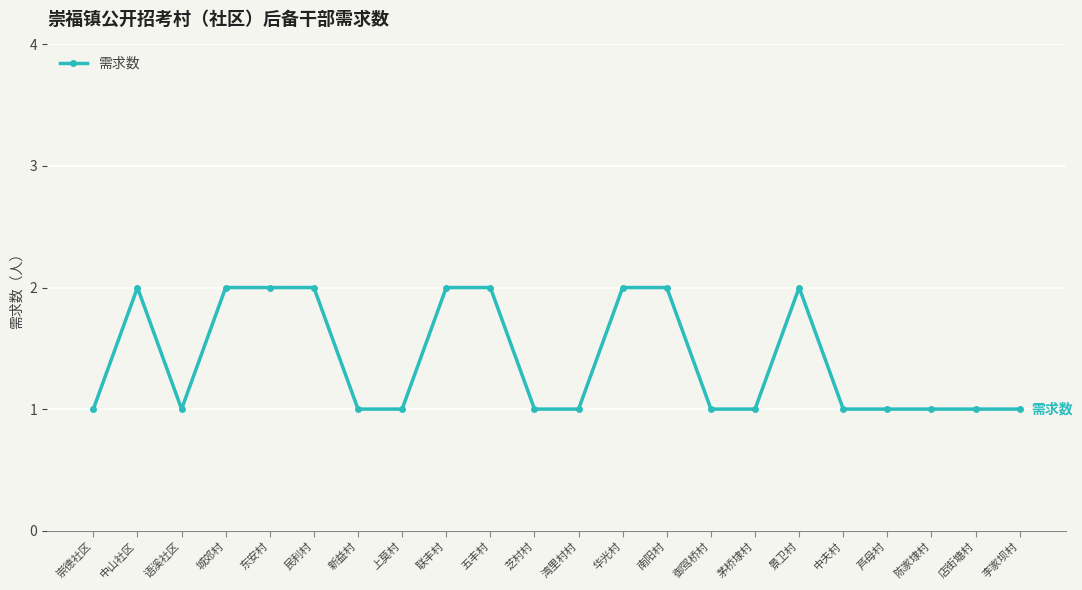

What is the sum of the values at 联丰村 and 御驾桥村?

3